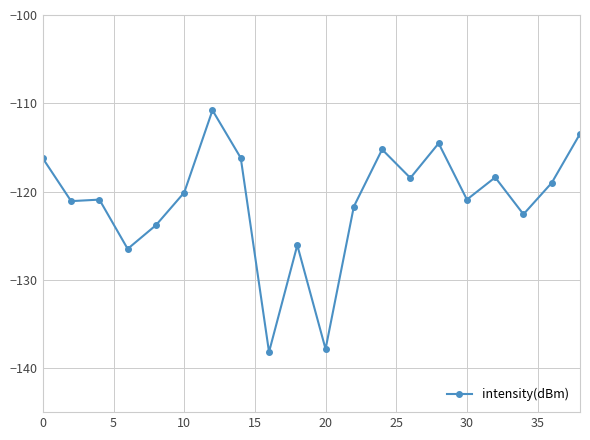

What is the value of the 6th point from the left?

-120.1